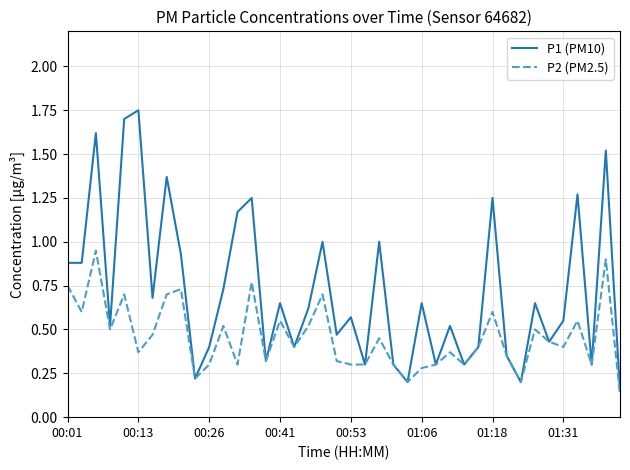

Which series has the largest total across all categories?

P1 (PM10)